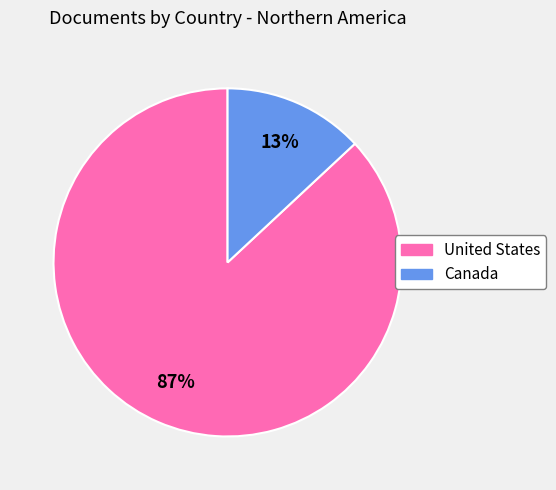

Which category has the smallest portion of the pie?

Canada